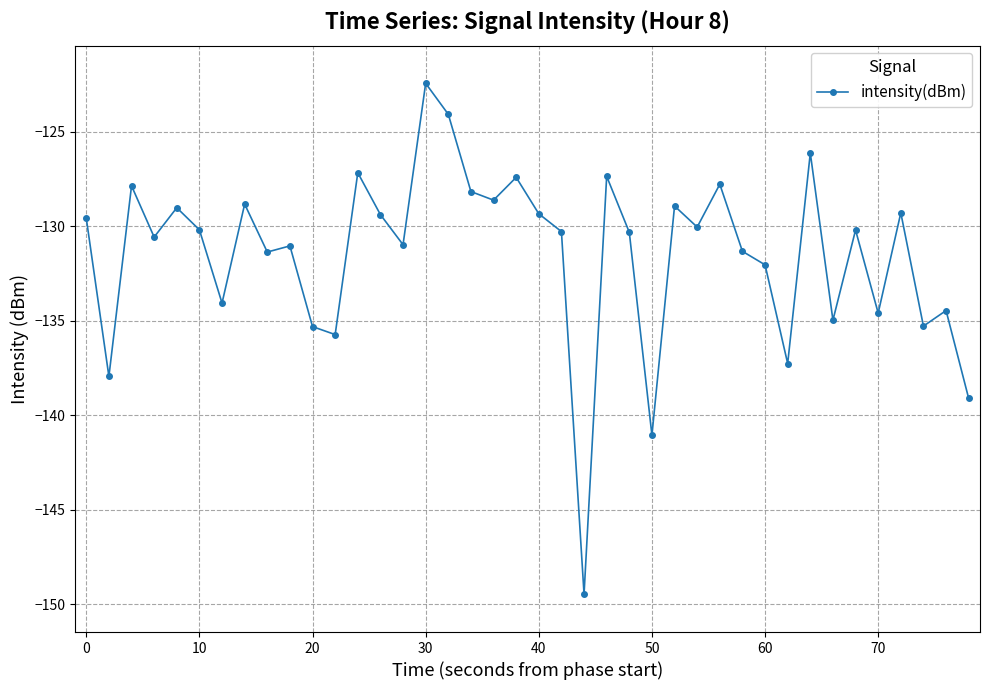

What is the difference between the second highest and second lowest values?

17.0